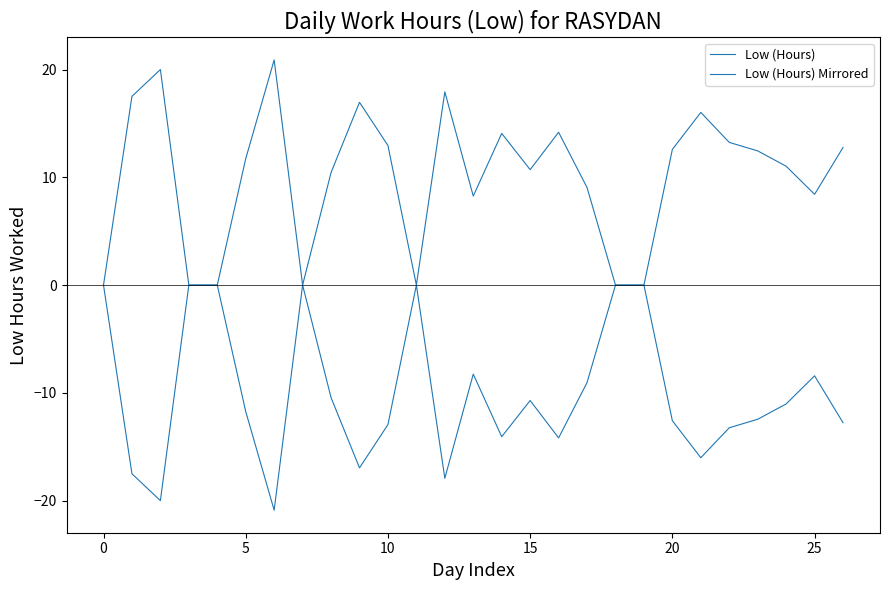

What is the minimum value shown in the chart?

-20.9